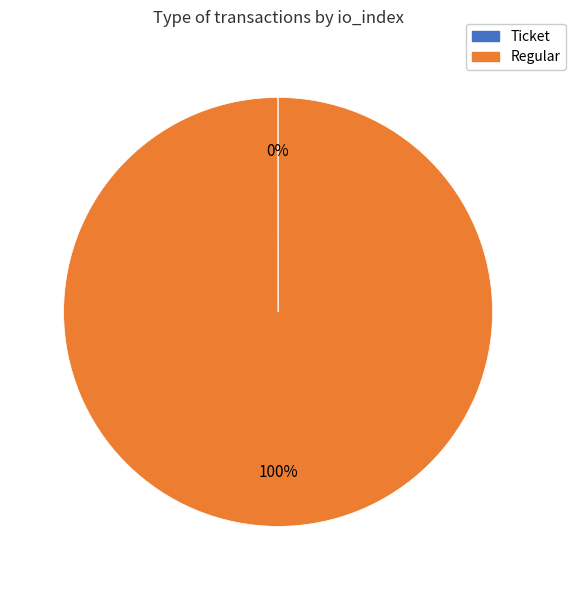

Is it true that Regular is 100% of the pie?

True